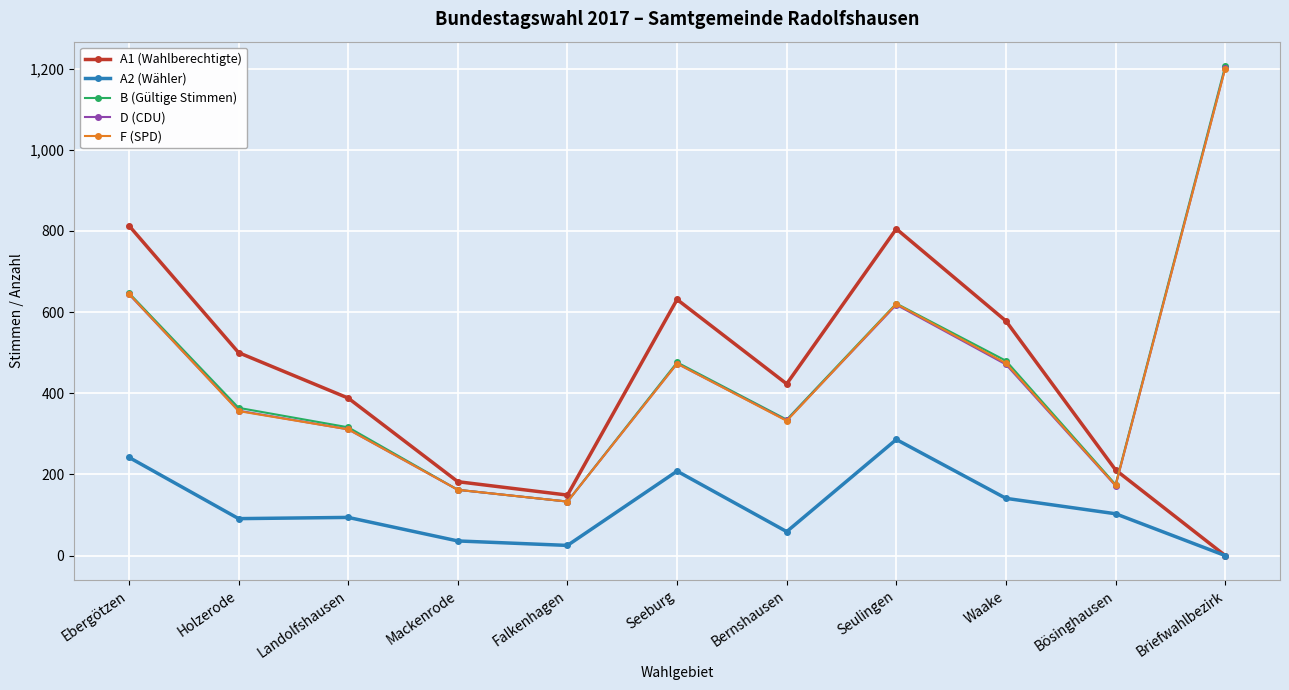

What position from the left is Ebergötzen?

1